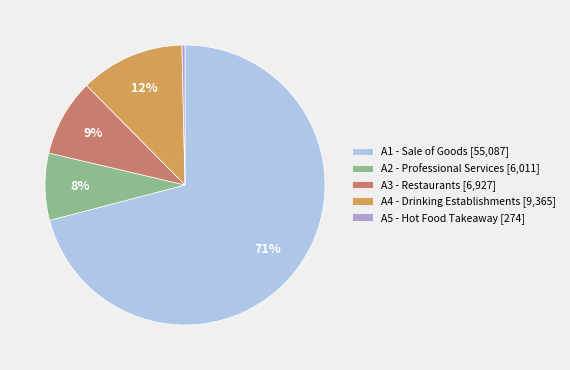

Which category has the biggest portion of the pie?

A1 - Sale of Goods